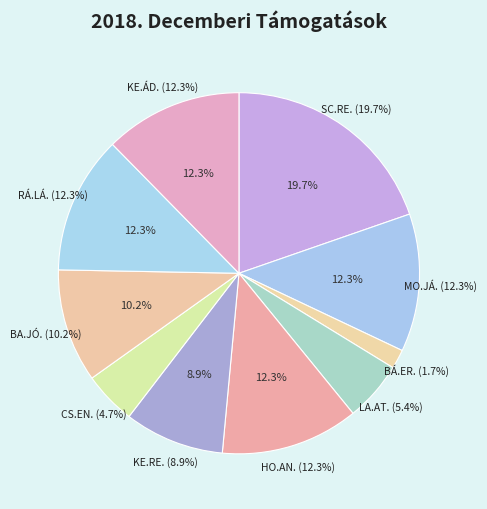

To the nearest percent, what is the combined percentage of CS.EN. and HO.AN.?

17%